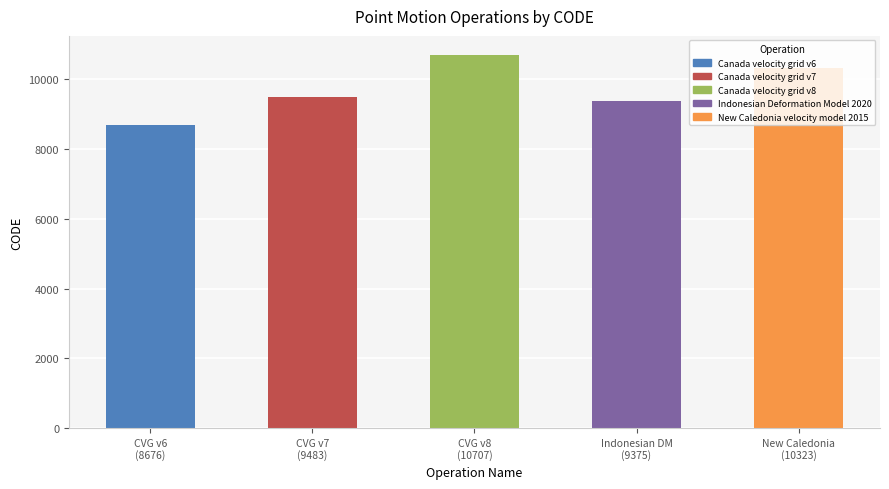

What is the value of the 1st bar from the left?

8676